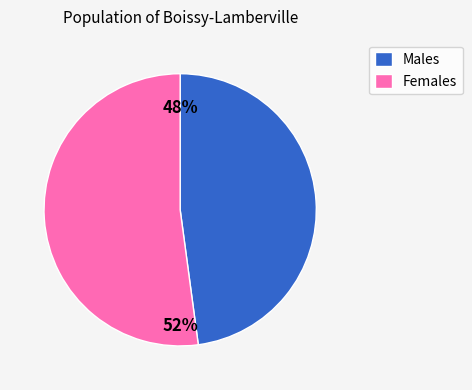

To the nearest percent, what is the average slice percentage?

50%